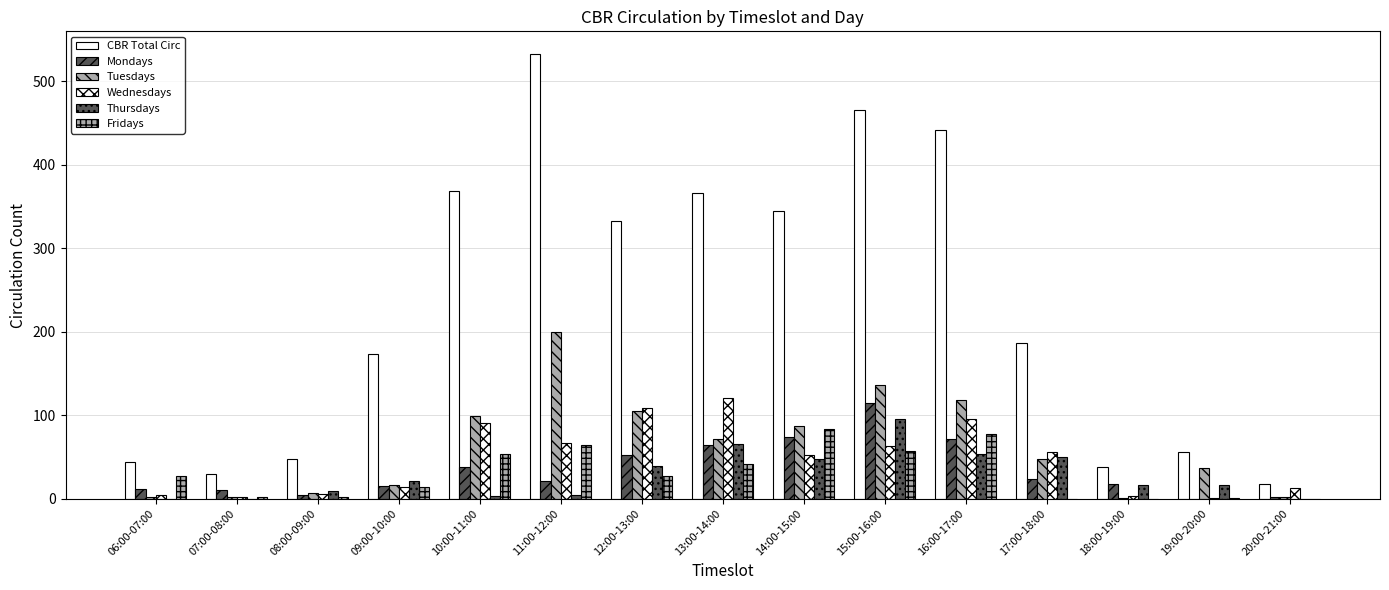

How many groups of bars are there?

15